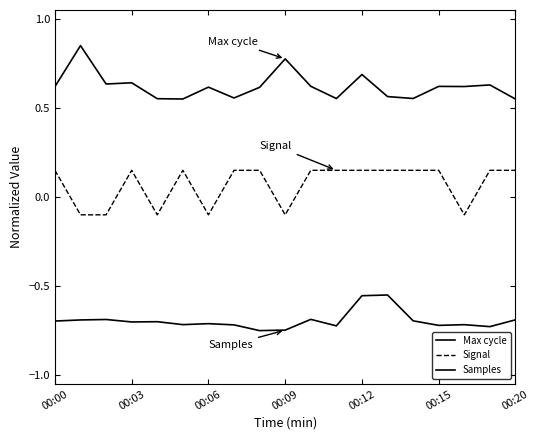

Reading left to right, extract all data points from this chart.

Max cycle: 0.6	0.8	0.6	0.6	0.6	0.6	0.6	0.6	0.6	0.8	0.6	0.6	0.7	0.6	0.6	0.6	0.6	0.6	0.6
Signal: 0.1	-0.1	-0.1	0.1	-0.1	0.1	-0.1	0.1	0.1	-0.1	0.1	0.1	0.1	0.1	0.1	0.1	-0.1	0.1	0.1
Samples: -0.7	-0.7	-0.7	-0.7	-0.7	-0.7	-0.7	-0.7	-0.8	-0.7	-0.7	-0.7	-0.6	-0.6	-0.7	-0.7	-0.7	-0.7	-0.7